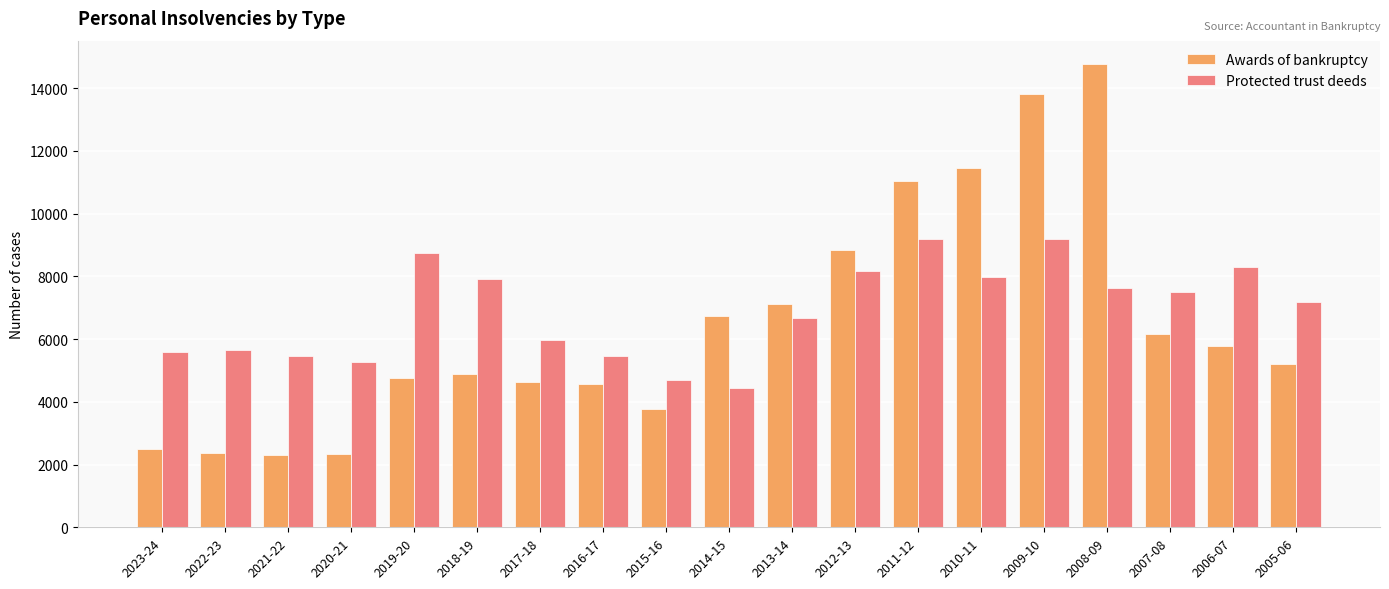

Rank the series at 2011-12 from lowest to highest value.

Protected trust deeds, Awards of bankruptcy